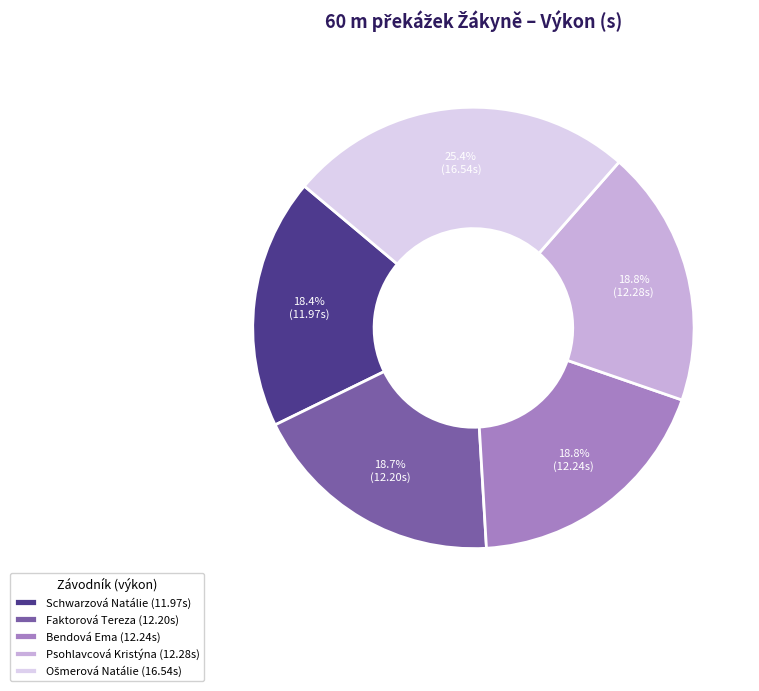

The Schwarzová Natálie slice represents 26% of the pie. True or false?

False